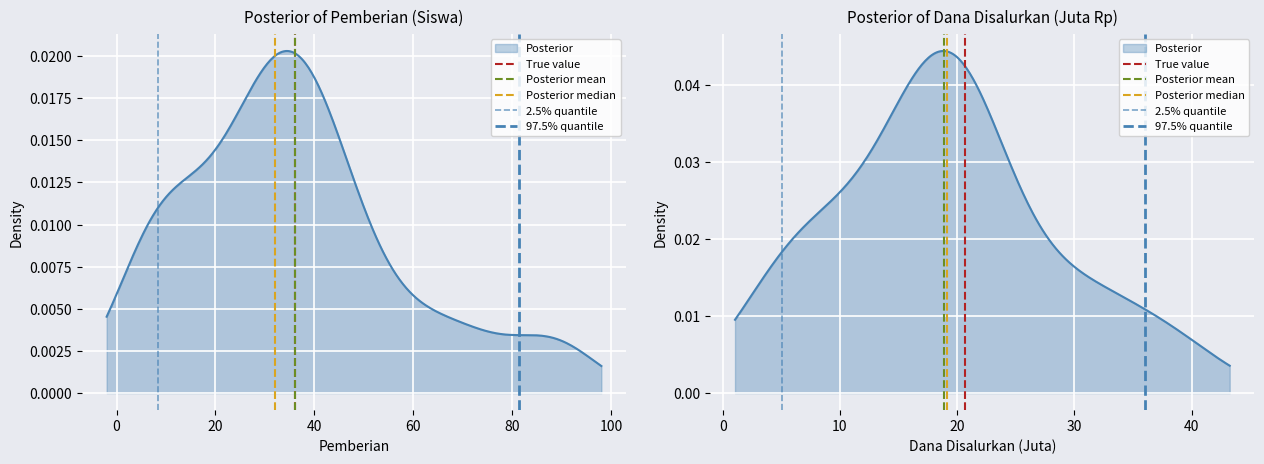

Rank the series by their maximum value, from highest to lowest.

True value, Posterior mean, Posterior median, 2.5% quantile, 97.5% quantile